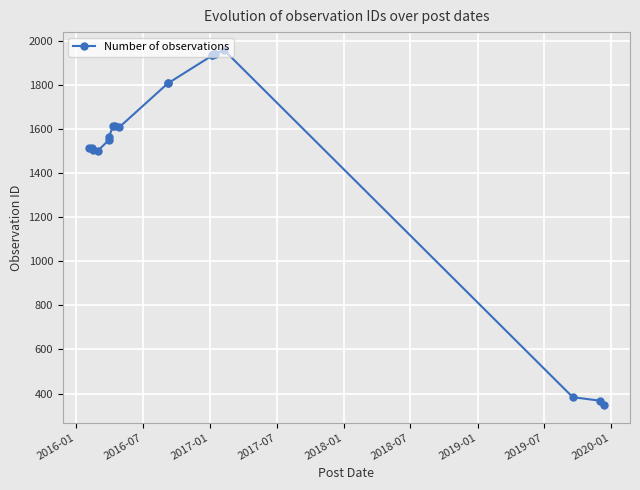

What is the minimum value shown in the chart?

349